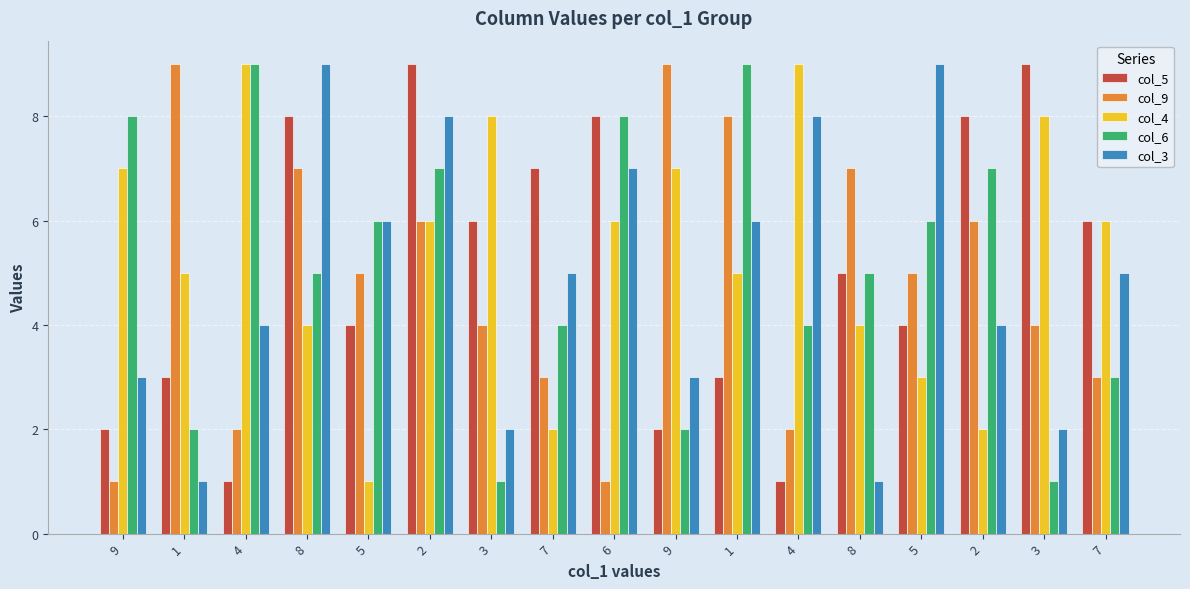

What is the label of the 14th bar from the right?

8